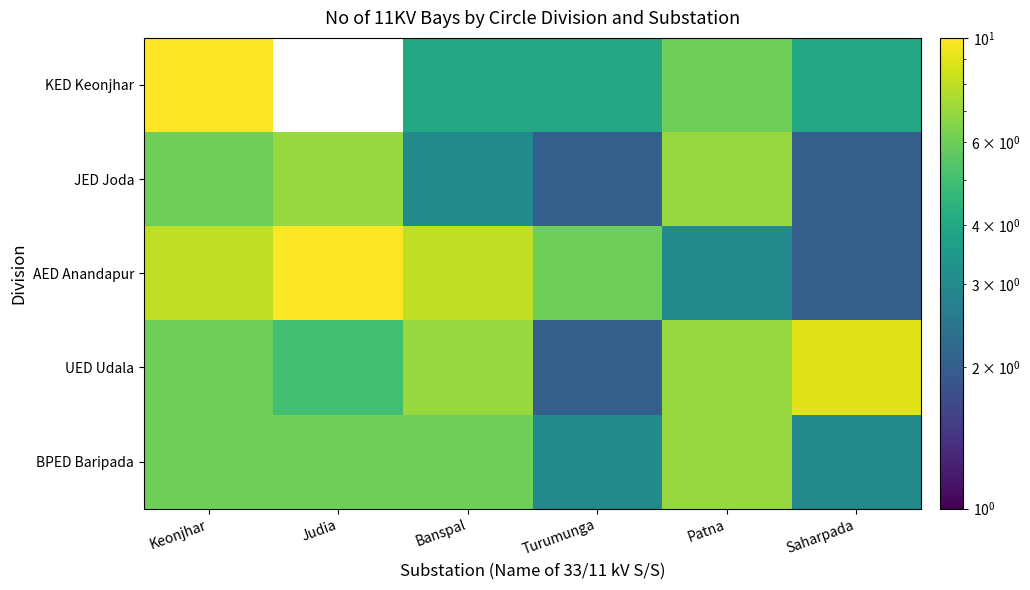

Which category has the highest value in the JED Joda series?

Judia